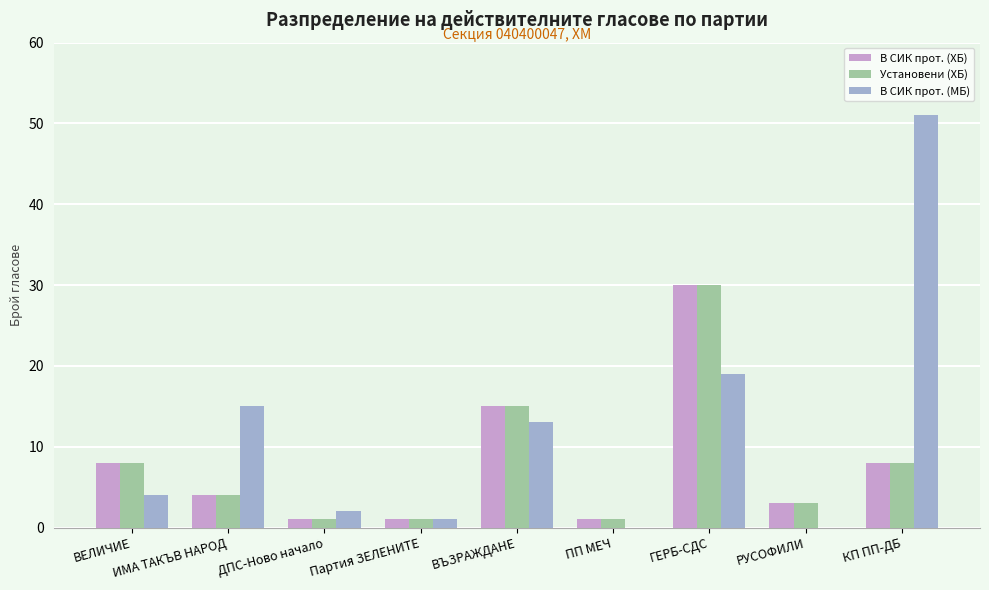

What is the maximum value for В СИК прот. (ХБ)?

30